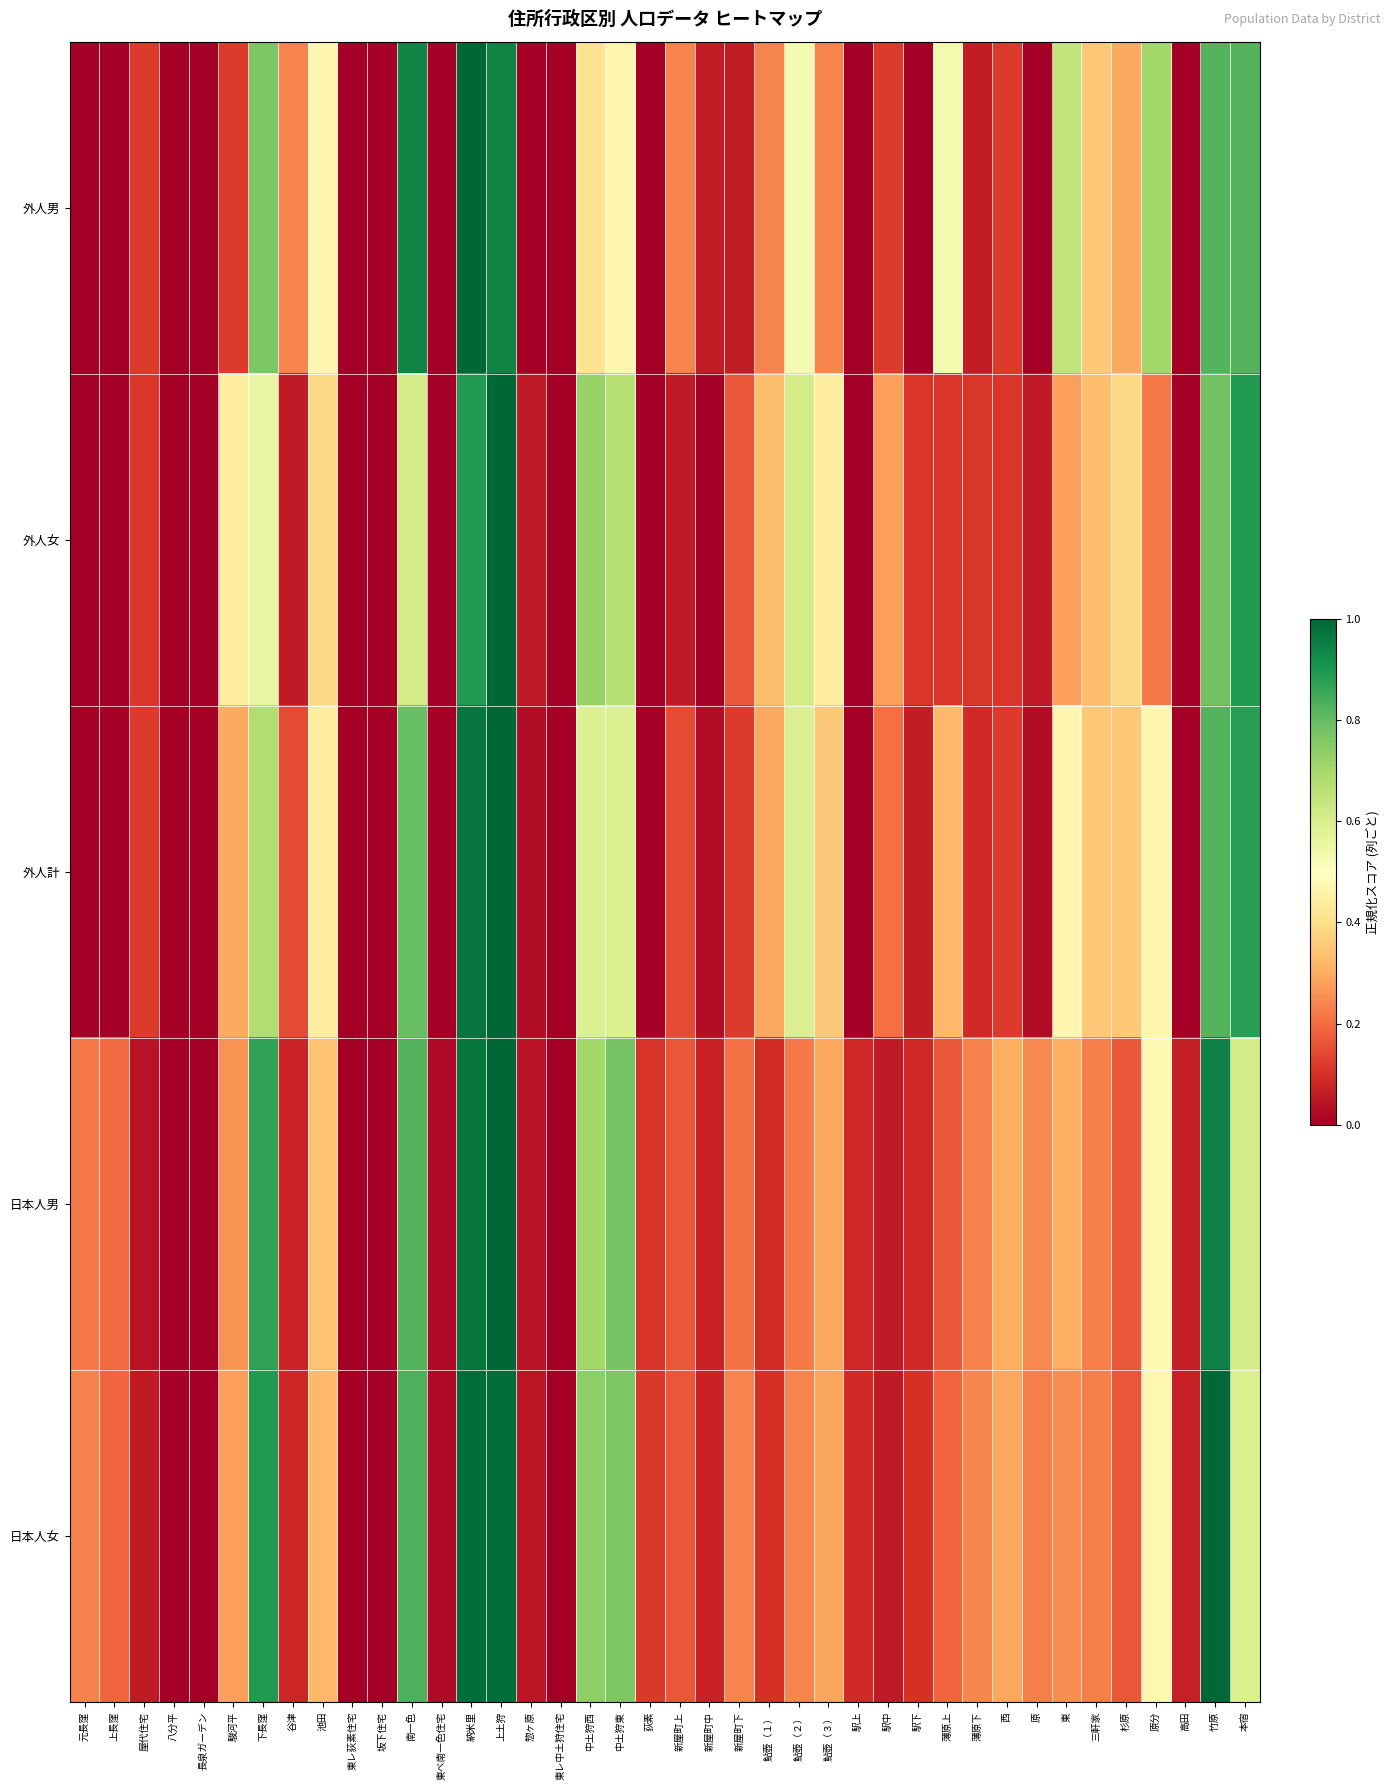

Reading left to right, extract all data points from this chart.

外人男: 元長窪=0.0	上長窪=0.0	屋代住宅=0.1	八分平=0.0	長泉ガーデン=0.0	駿河平=0.1	下長窪=0.8	谷津=0.2	池田=0.5	東レ荻素住宅=0.0	坂下住宅=0.0	南一色=0.9	東べ南一色住宅=0.0	納米里=1.0	上土狩=0.9	惣ヶ原=0.0	東レ中土狩住宅=0.0	中土狩西=0.4	中土狩東=0.5	荻素=0.0	新屋町上=0.2	新屋町中=0.1	新屋町下=0.1	鮎壺（１）=0.2	鮎壺（２）=0.5	鮎壺（３）=0.2	駅上=0.0	駅中=0.1	駅下=0.0	薄原上=0.5	薄原下=0.1	西=0.1	原=0.0	東=0.6	三軒家=0.4	杉原=0.3	原分=0.7	高田=0.0	竹原=0.8	本宿=0.8
外人女: 元長窪=0.0	上長窪=0.0	屋代住宅=0.1	八分平=0.0	長泉ガーデン=0.0	駿河平=0.4	下長窪=0.6	谷津=0.1	池田=0.4	東レ荻素住宅=0.0	坂下住宅=0.0	南一色=0.6	東べ南一色住宅=0.0	納米里=0.9	上土狩=1.0	惣ヶ原=0.1	東レ中土狩住宅=0.0	中土狩西=0.7	中土狩東=0.7	荻素=0.0	新屋町上=0.1	新屋町中=0.0	新屋町下=0.2	鮎壺（１）=0.3	鮎壺（２）=0.6	鮎壺（３）=0.4	駅上=0.0	駅中=0.3	駅下=0.1	薄原上=0.1	薄原下=0.1	西=0.1	原=0.1	東=0.3	三軒家=0.3	杉原=0.4	原分=0.2	高田=0.0	竹原=0.8	本宿=0.9
外人計: 元長窪=0.0	上長窪=0.0	屋代住宅=0.1	八分平=0.0	長泉ガーデン=0.0	駿河平=0.3	下長窪=0.7	谷津=0.1	池田=0.4	東レ荻素住宅=0.0	坂下住宅=0.0	南一色=0.8	東べ南一色住宅=0.0	納米里=1.0	上土狩=1.0	惣ヶ原=0.0	東レ中土狩住宅=0.0	中土狩西=0.6	中土狩東=0.6	荻素=0.0	新屋町上=0.1	新屋町中=0.0	新屋町下=0.1	鮎壺（１）=0.3	鮎壺（２）=0.6	鮎壺（３）=0.4	駅上=0.0	駅中=0.2	駅下=0.1	薄原上=0.3	薄原下=0.1	西=0.1	原=0.0	東=0.5	三軒家=0.4	杉原=0.4	原分=0.5	高田=0.0	竹原=0.8	本宿=0.9
日本人男: 元長窪=0.2	上長窪=0.2	屋代住宅=0.0	八分平=0.0	長泉ガーデン=0.0	駿河平=0.3	下長窪=0.9	谷津=0.1	池田=0.3	東レ荻素住宅=0.0	坂下住宅=0.0	南一色=0.8	東べ南一色住宅=0.0	納米里=1.0	上土狩=1.0	惣ヶ原=0.0	東レ中土狩住宅=0.0	中土狩西=0.7	中土狩東=0.8	荻素=0.1	新屋町上=0.2	新屋町中=0.1	新屋町下=0.2	鮎壺（１）=0.1	鮎壺（２）=0.2	鮎壺（３）=0.3	駅上=0.1	駅中=0.1	駅下=0.1	薄原上=0.2	薄原下=0.2	西=0.3	原=0.2	東=0.3	三軒家=0.2	杉原=0.2	原分=0.5	高田=0.1	竹原=0.9	本宿=0.6
日本人女: 元長窪=0.2	上長窪=0.2	屋代住宅=0.1	八分平=0.0	長泉ガーデン=0.0	駿河平=0.3	下長窪=0.9	谷津=0.1	池田=0.3	東レ荻素住宅=0.0	坂下住宅=0.0	南一色=0.8	東べ南一色住宅=0.0	納米里=1.0	上土狩=1.0	惣ヶ原=0.1	東レ中土狩住宅=0.0	中土狩西=0.7	中土狩東=0.8	荻素=0.1	新屋町上=0.2	新屋町中=0.1	新屋町下=0.2	鮎壺（１）=0.1	鮎壺（２）=0.2	鮎壺（３）=0.3	駅上=0.1	駅中=0.1	駅下=0.1	薄原上=0.2	薄原下=0.2	西=0.3	原=0.2	東=0.3	三軒家=0.2	杉原=0.2	原分=0.5	高田=0.1	竹原=1.0	本宿=0.6